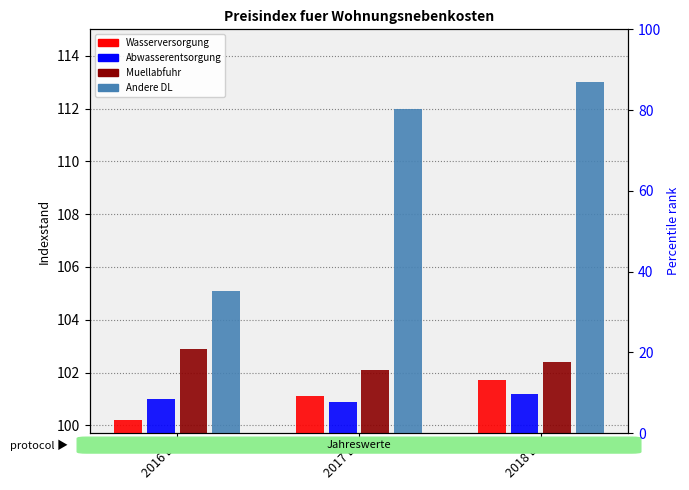

What is the difference between the maximum and minimum values in the Abwasserentsorgung series?

0.3